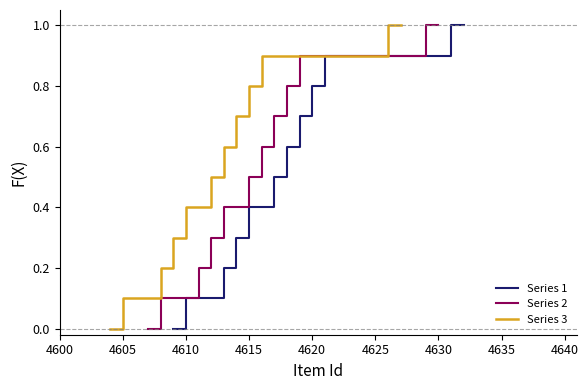

True or false: Series 3 and Series 2 intersect in this chart.

False